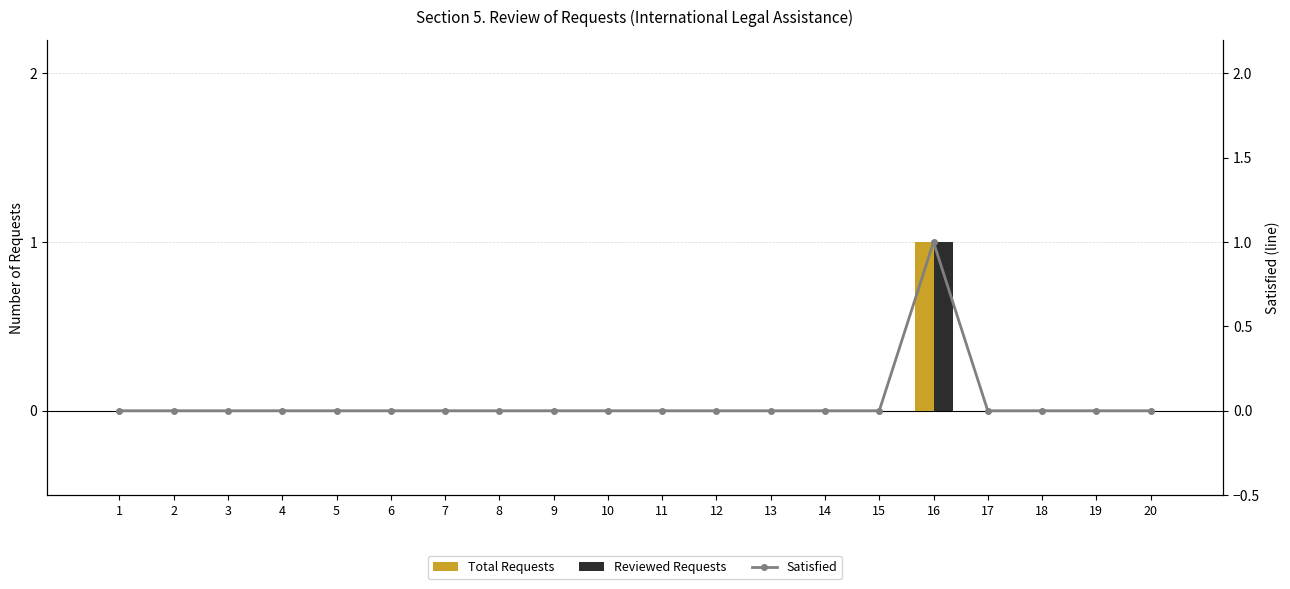

The value of Total Requests at 1 is 0. True or false?

True